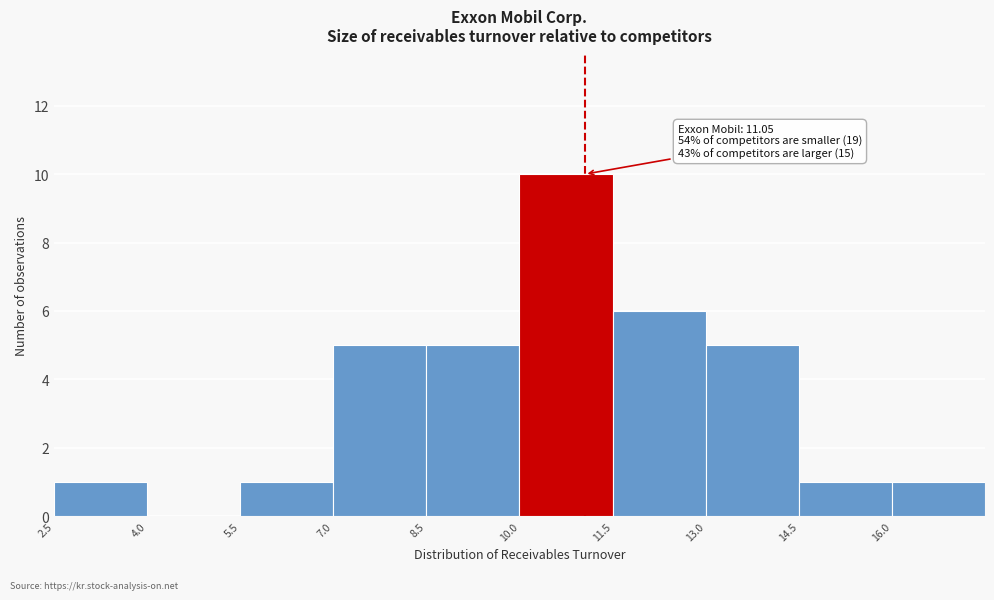

Which range on the x-axis has the tallest bar?

10.0 to 11.5